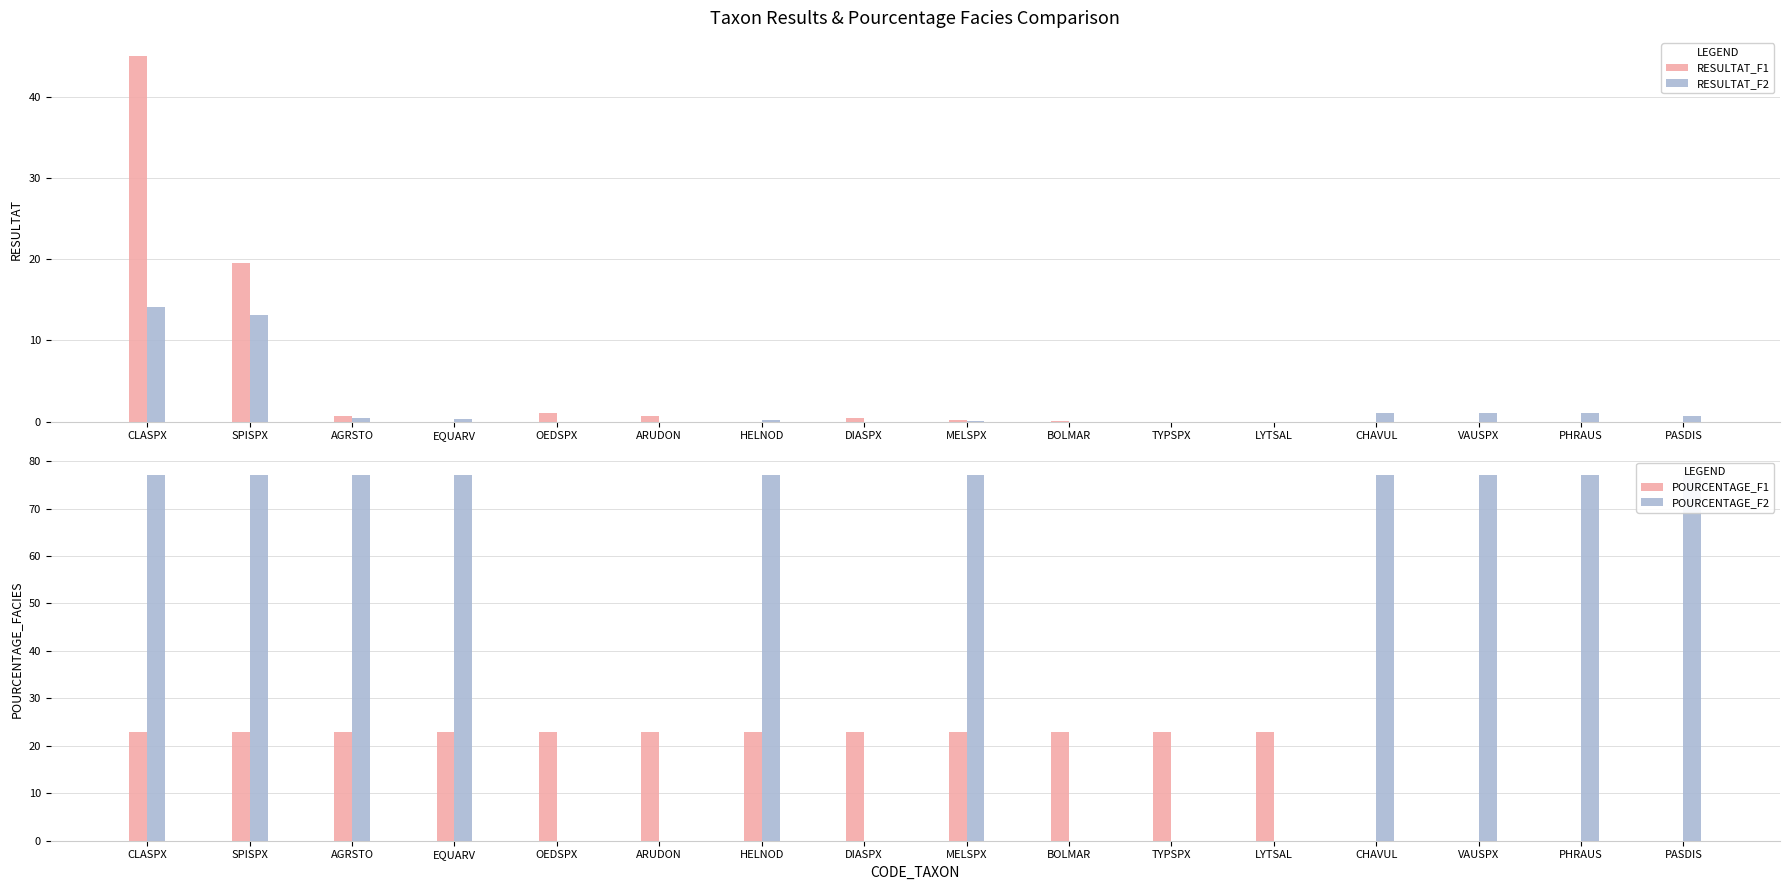

How many groups of bars are there?

16